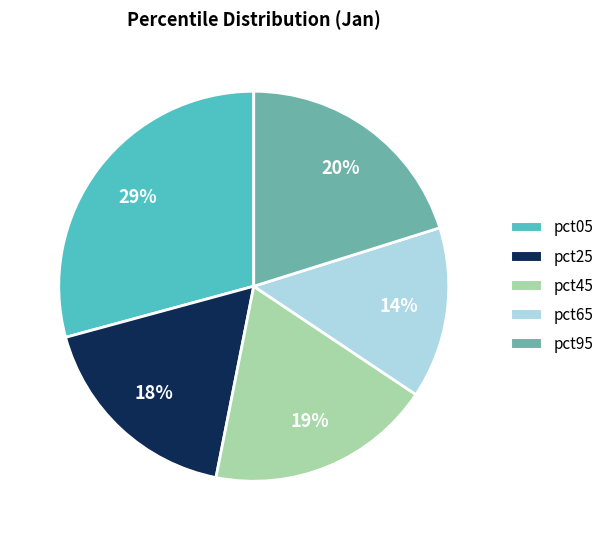

Does any single category account for the majority?

No